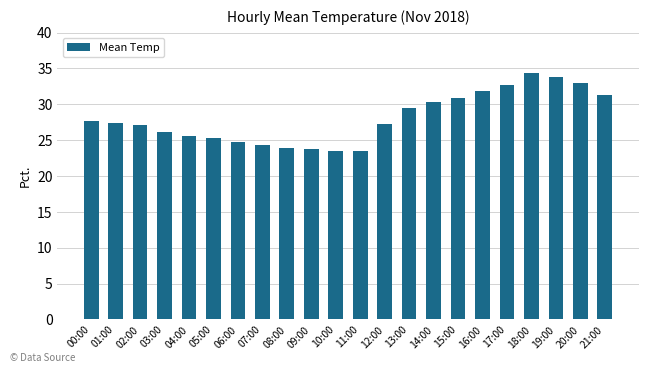

What is the label of the 14th bar from the right?

08:00